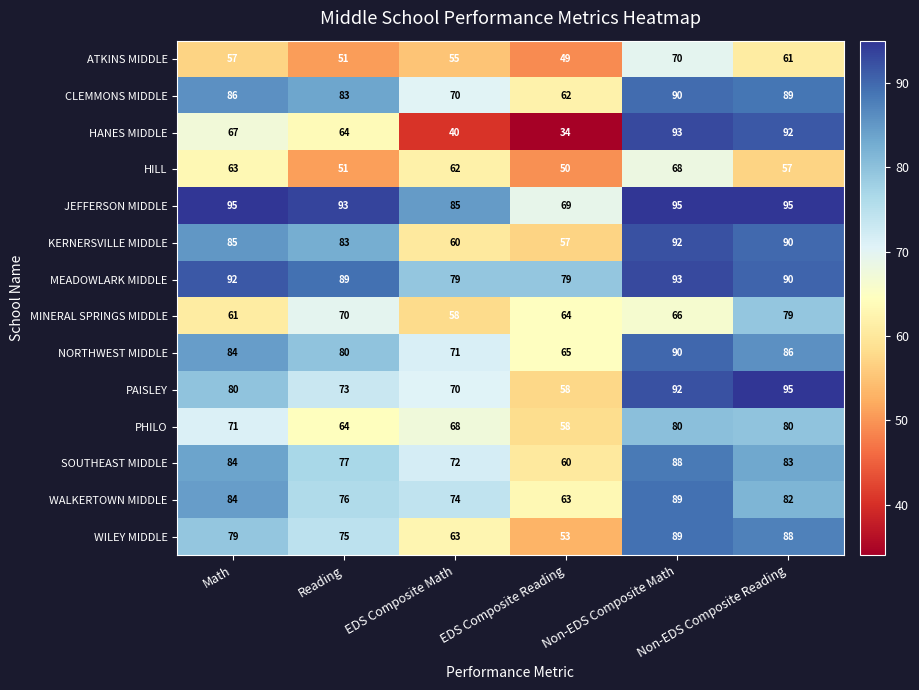

What is the difference between the maximum and minimum values in the KERNERSVILLE MIDDLE series?

35